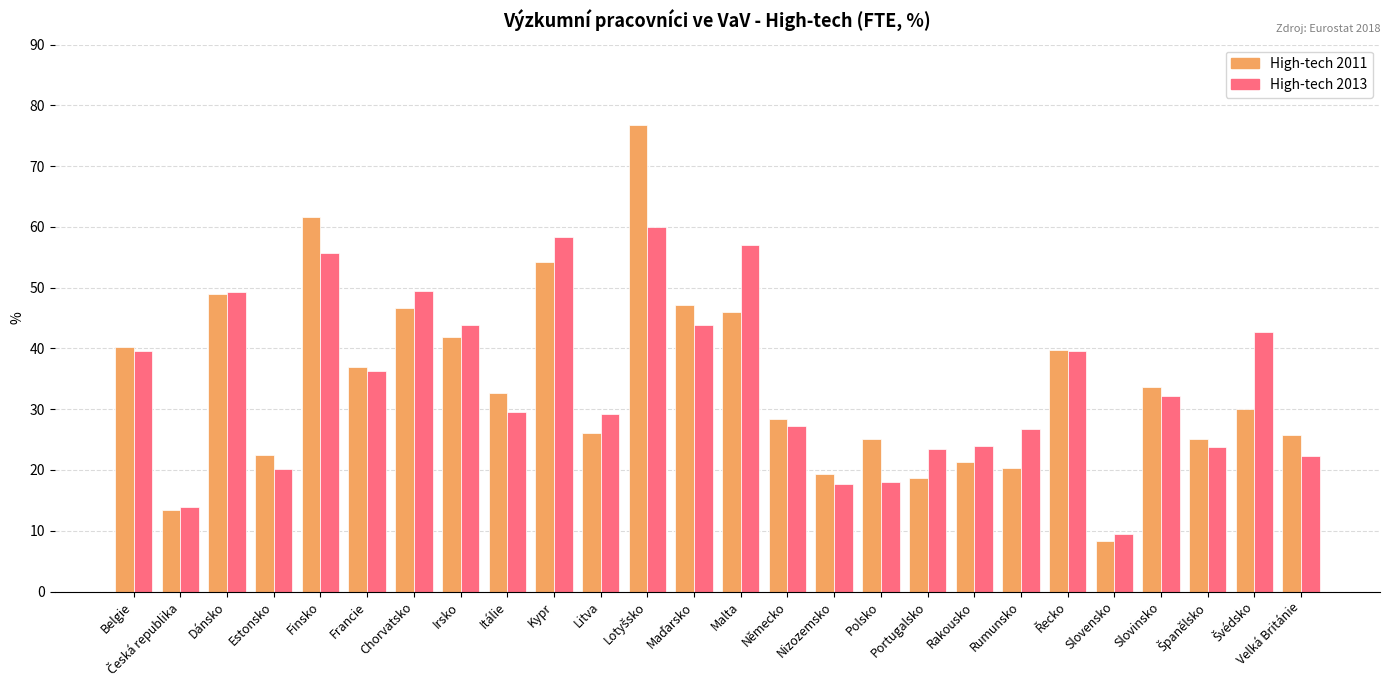

How many bars are there in each group?

2